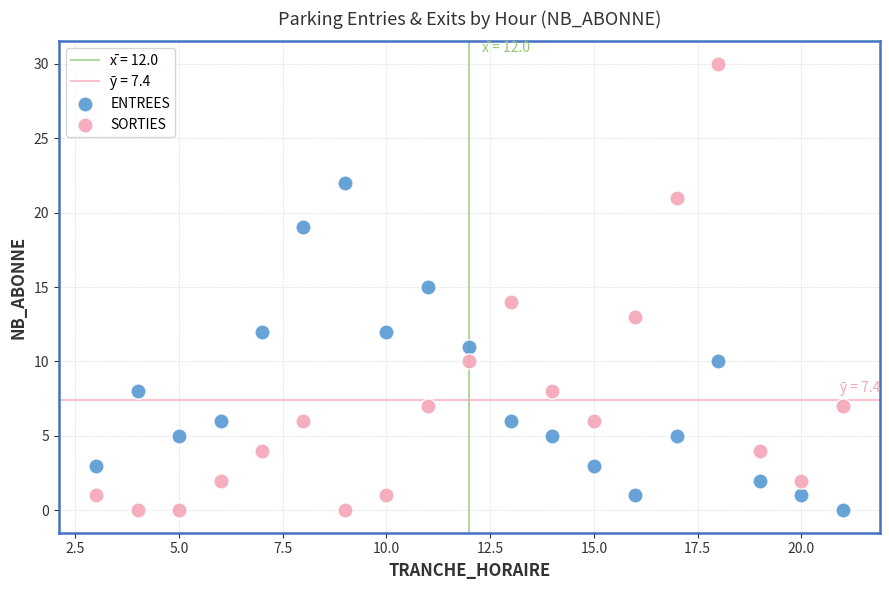

Which series has the largest Y range (max minus min)?

SORTIES